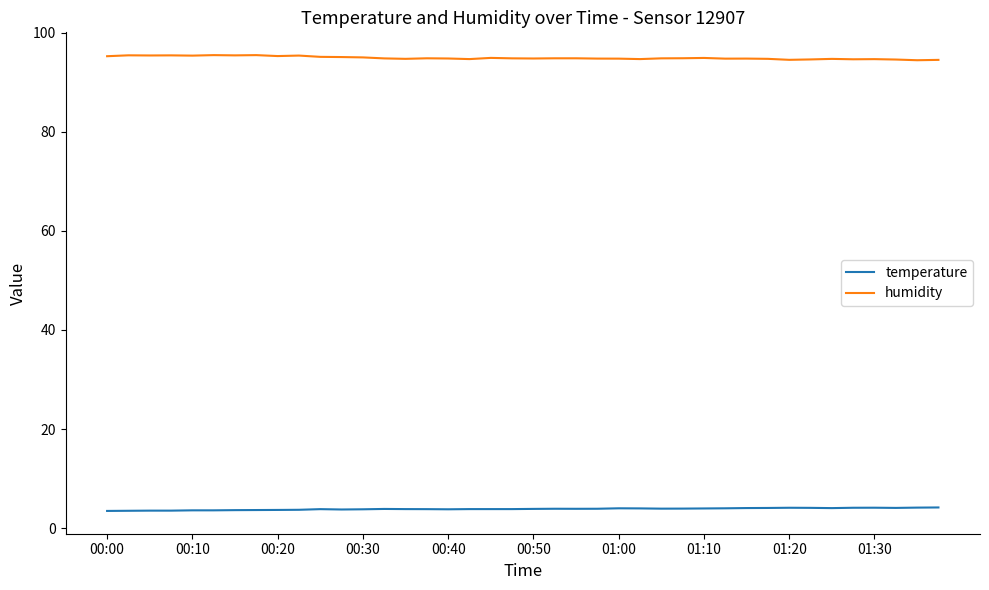

List the series in order of their peak value, lowest first.

temperature, humidity